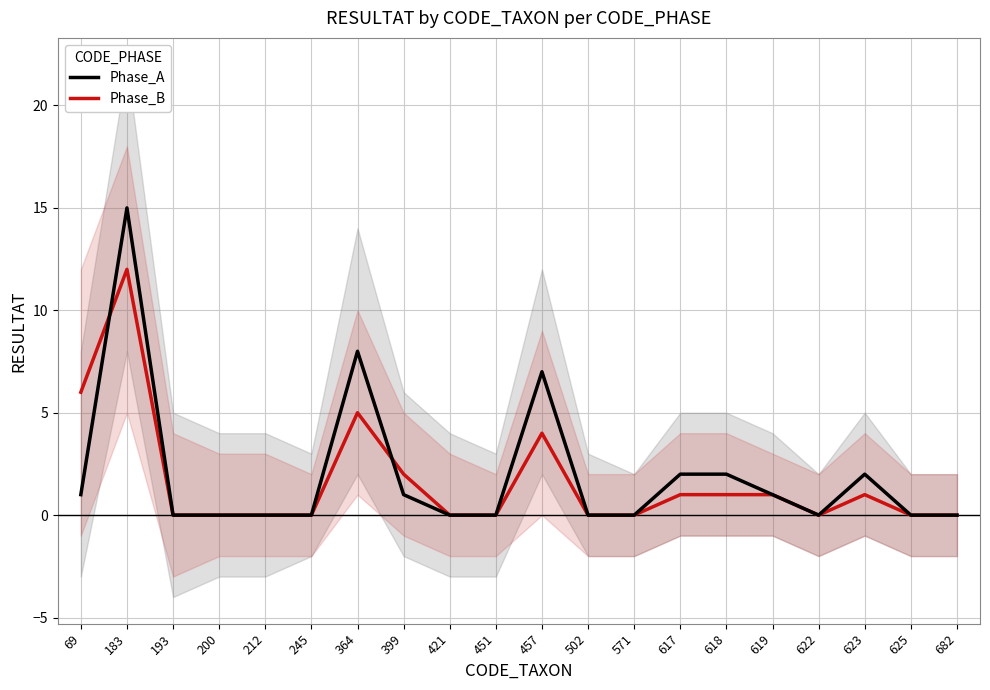

How many values in Phase_B are above zero?

9